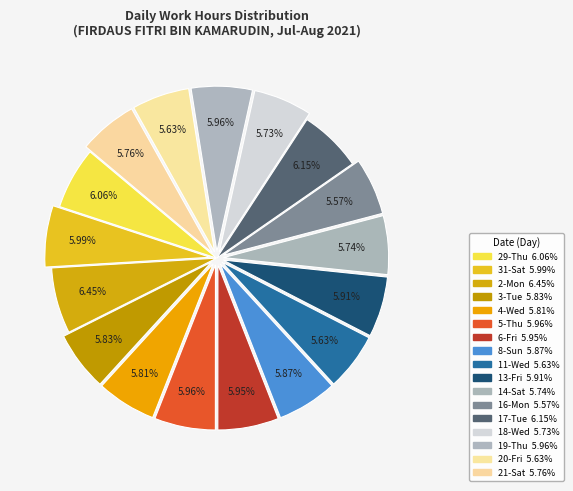

Does 11-Wed account for over 50% of the chart?

No